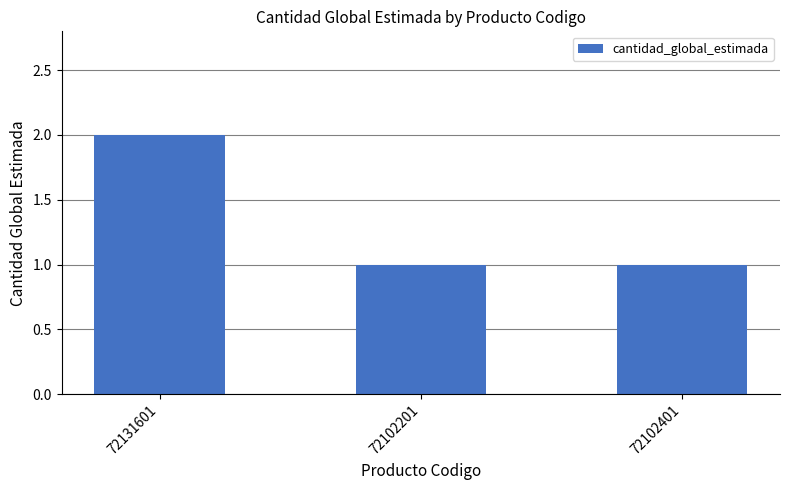

At which category does the chart reach its peak across all series?

72131601